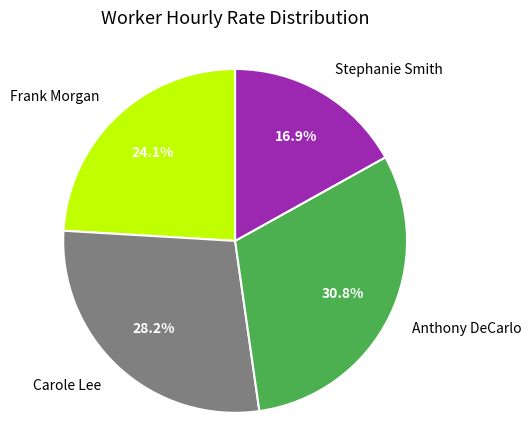

Approximately how many times larger is the value at Carole Lee compared to Stephanie Smith?

1.7